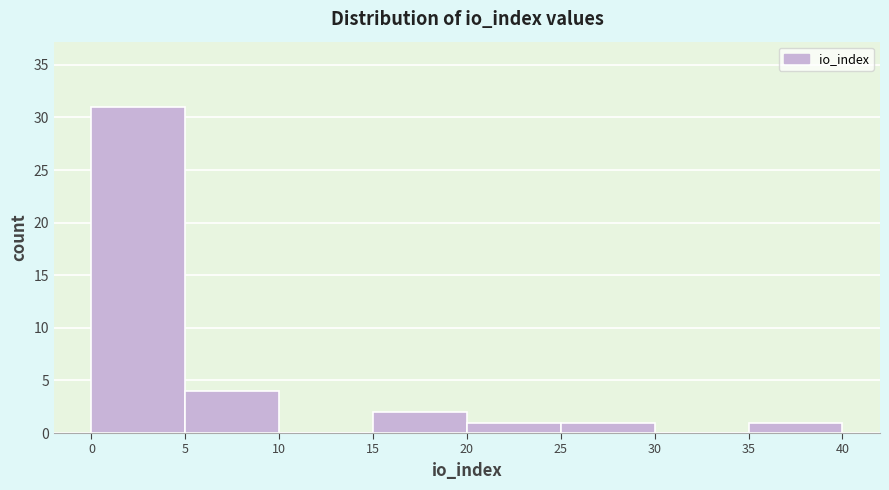

Reading left to right, list every bar in this chart as the range it spans on the x-axis followed by its height. The values are not printed on the chart, so give them approximately, as read against the axis.

0 to 5: 31
5 to 10: 4
10 to 15: 0
15 to 20: 2
20 to 25: 1
25 to 30: 1
30 to 35: 0
35 to 40: 1